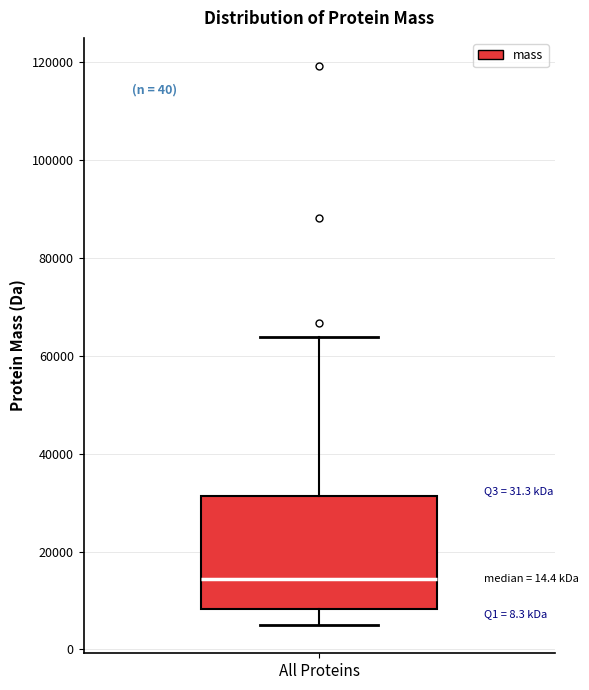

Where does the upper whisker of the box for All Proteins end on the y-axis? The values are not printed on the chart, so give them approximately, as read against the axis.

64000